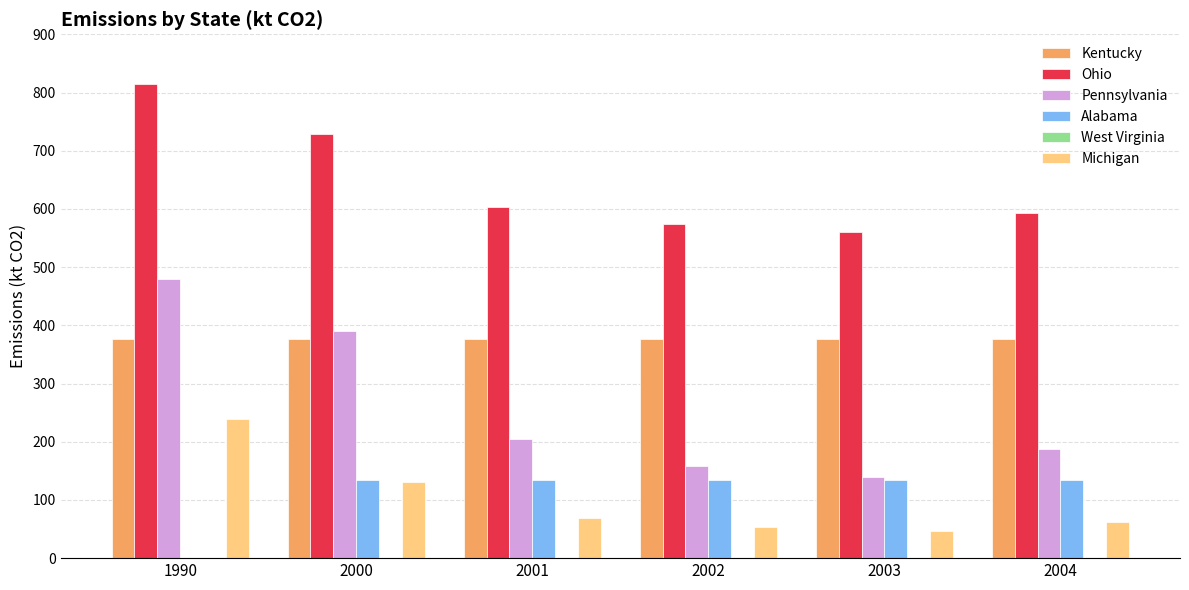

Which series has the widest spread of values?

Pennsylvania